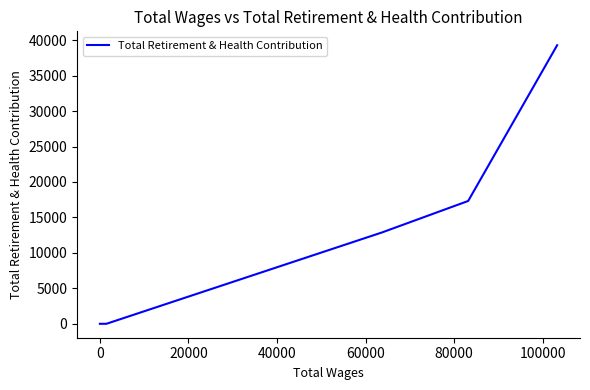

What is the greatest value displayed?

39278